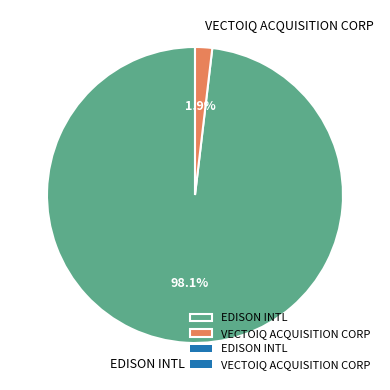

What is the largest slice in the pie chart?

EDISON INTL